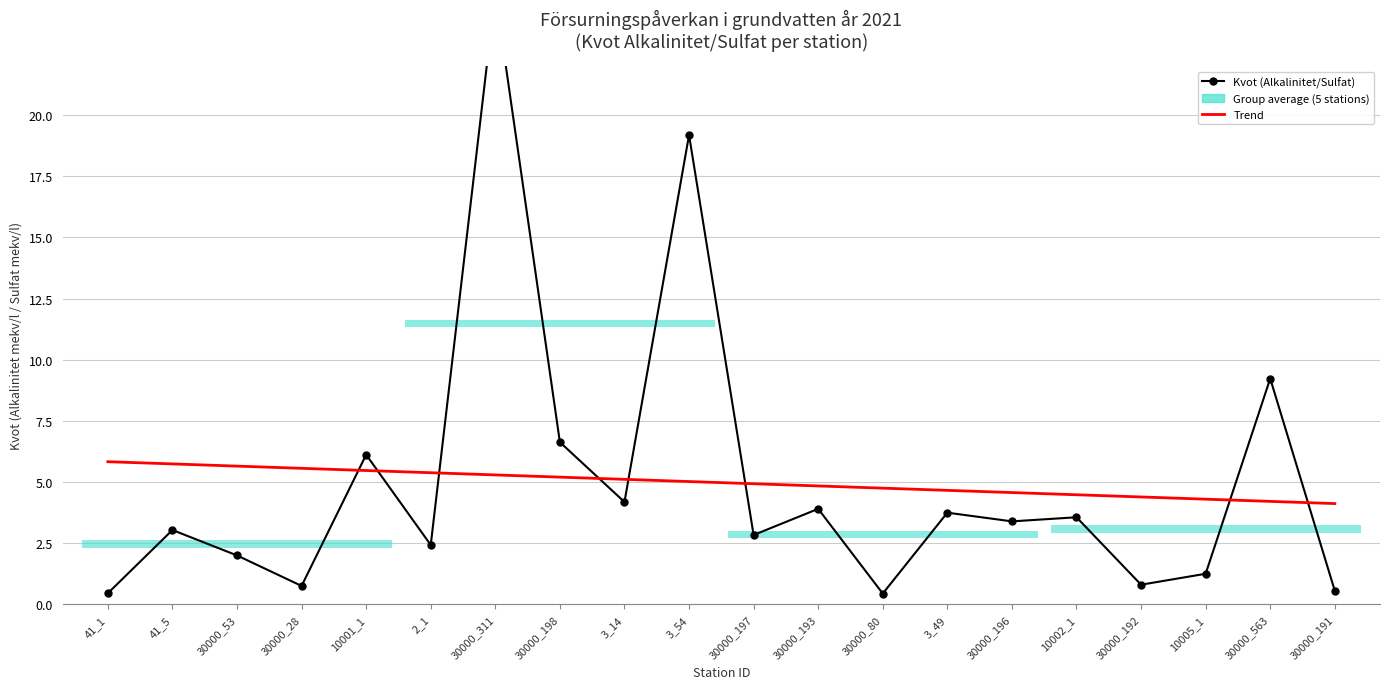

Reading left to right, list all the values displayed in this chart.

Kvot (Alkalinitet/Sulfat): 0.5	3.0	2.0	0.8	6.1	2.4	25.0	6.6	4.2	19.2	2.8	3.9	0.4	3.7	3.4	3.6	0.8	1.3	9.2	0.6
Trend: 5.8	5.7	5.7	5.6	5.5	5.4	5.3	5.2	5.1	5.0	4.9	4.8	4.8	4.7	4.6	4.5	4.4	4.3	4.2	4.1